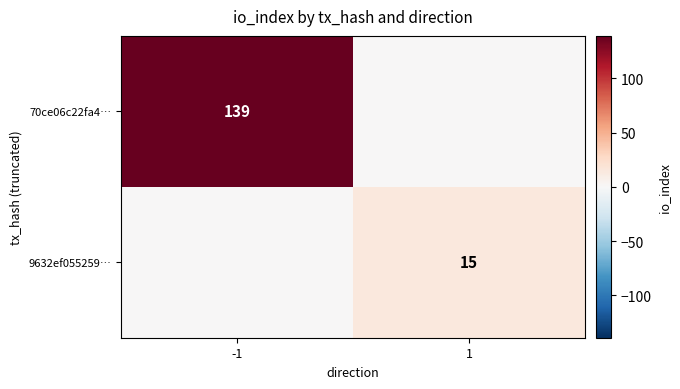

The value of 70ce06c22fa4… at -1 is 243. True or false?

False